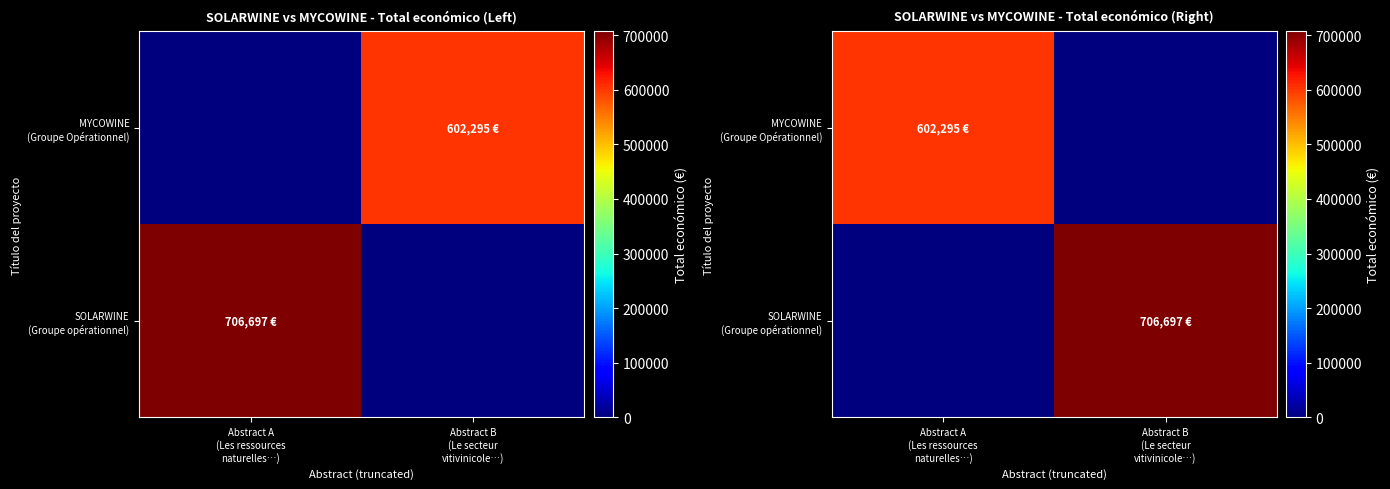

Is the value of MYCOWINE (Groupe Opérationnel) at Abstract B (Le secteur vitivinicole…) greater than the value of SOLARWINE (Groupe opérationnel) at Abstract B (Le secteur vitivinicole…)?

No